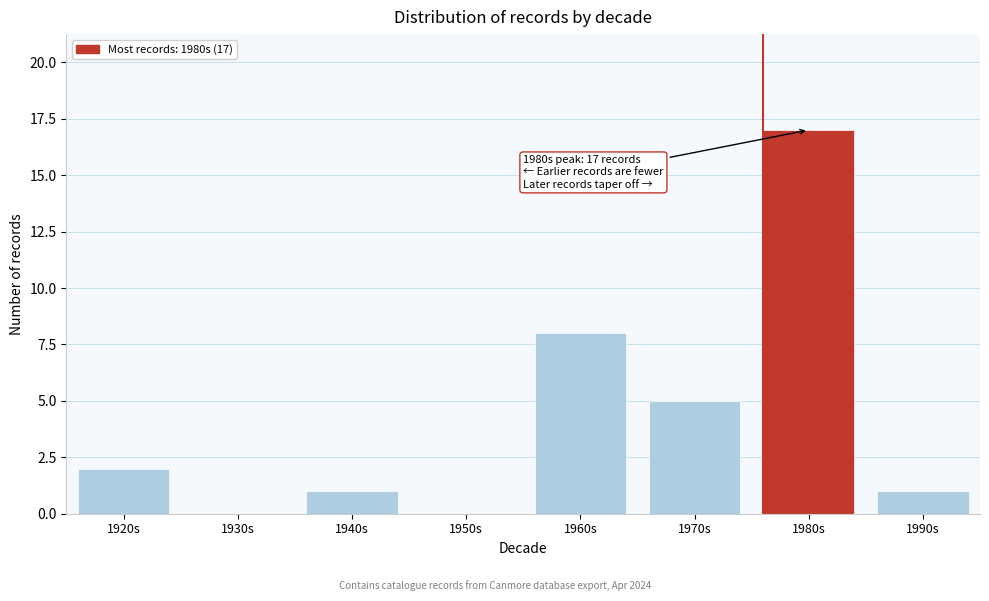

The value at 1970s is 5. True or false?

True